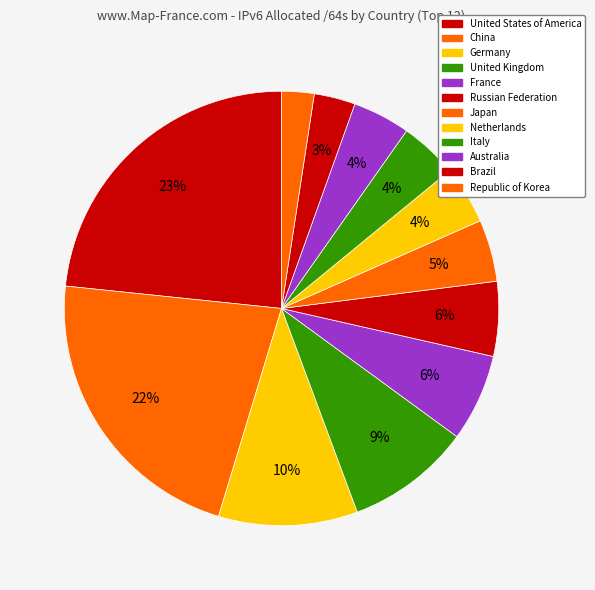

To the nearest percent, what is the average slice percentage?

8%